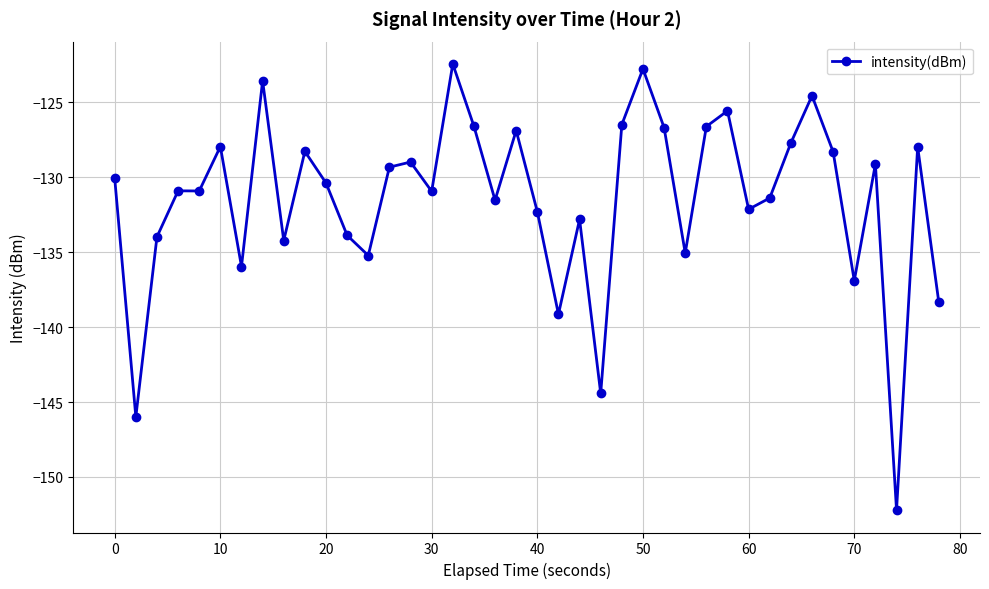

What is the value of the 27th point from the left?

-126.7